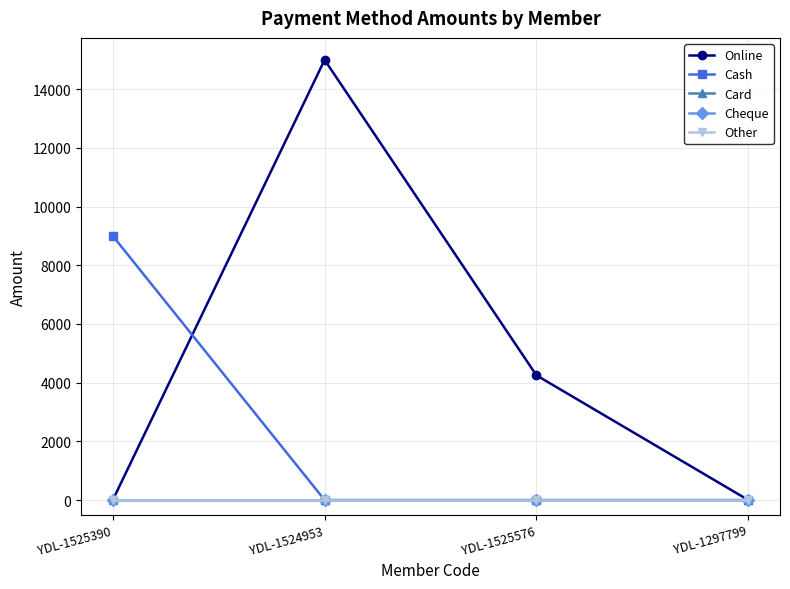

True or false: Other has more than 2 points higher than both neighbors.

False